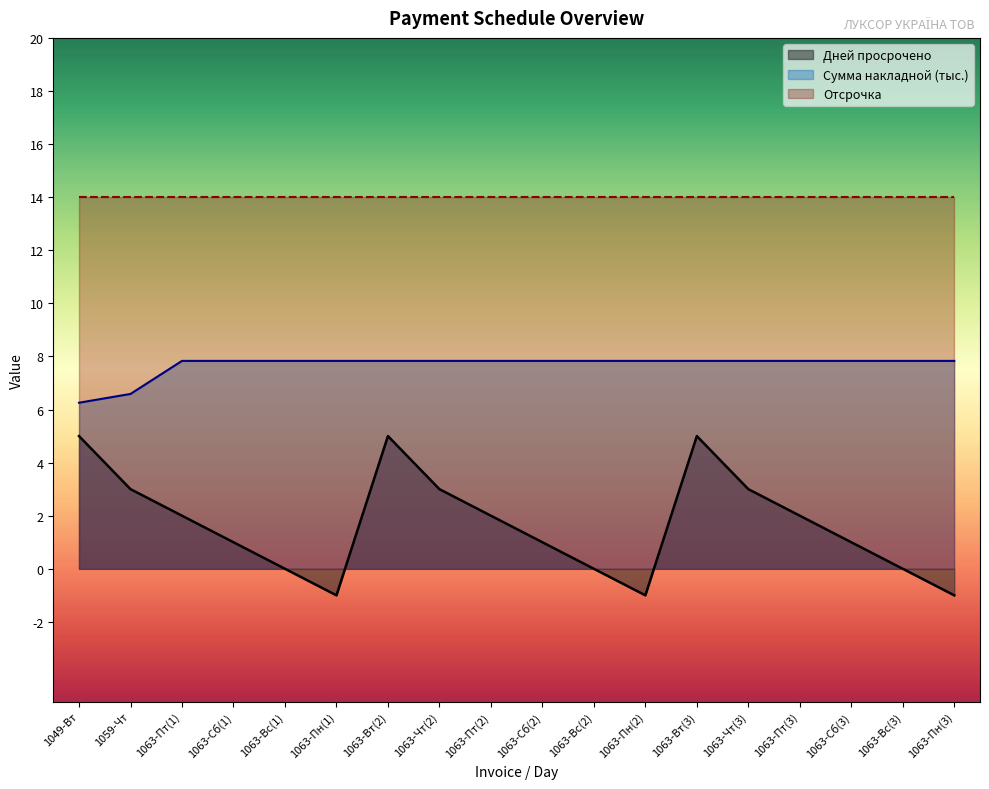

True or false: Дней просрочено and Сумма накладной intersect in this chart.

False